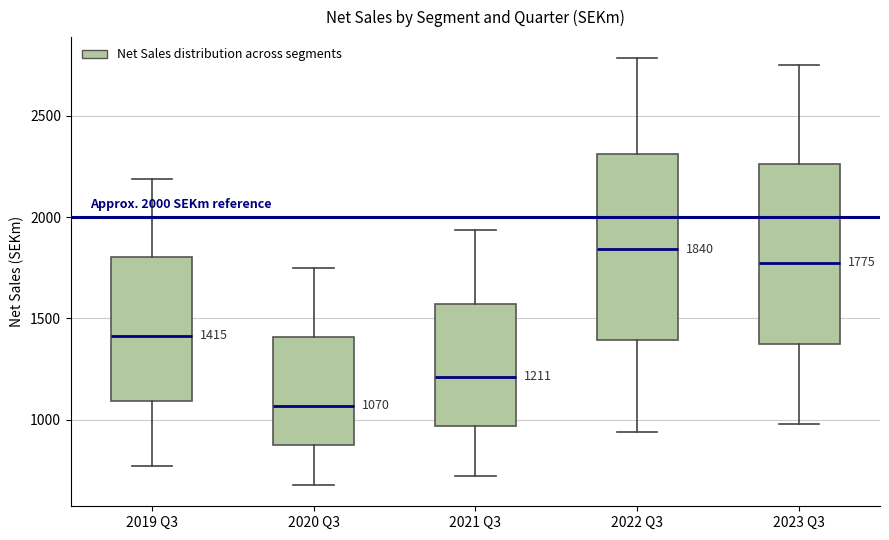

Which box has the lowest median line?

2020 Q3